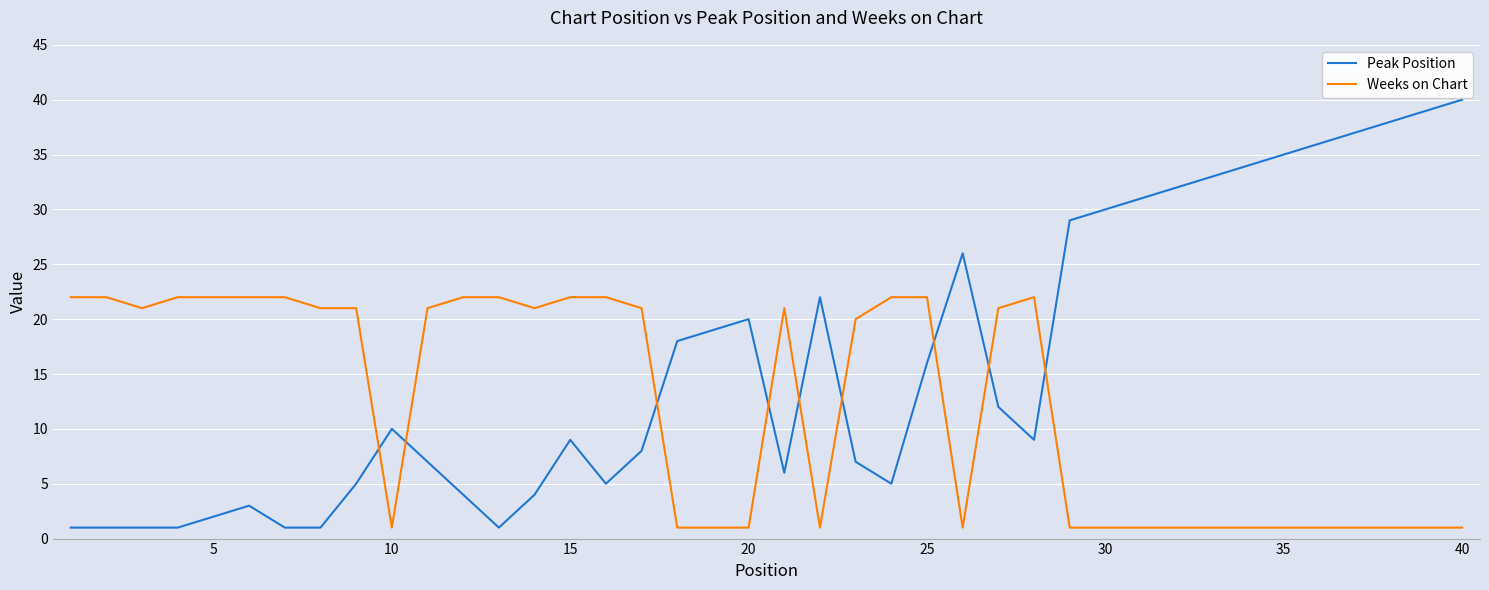

Which series has the largest total across all categories?

Peak Position